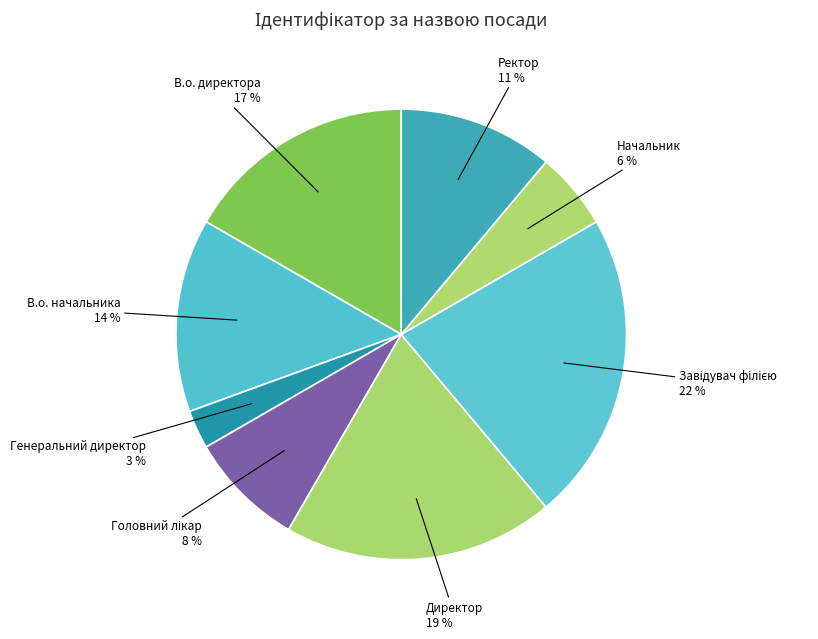

Which slice is the largest?

Завідувач філією